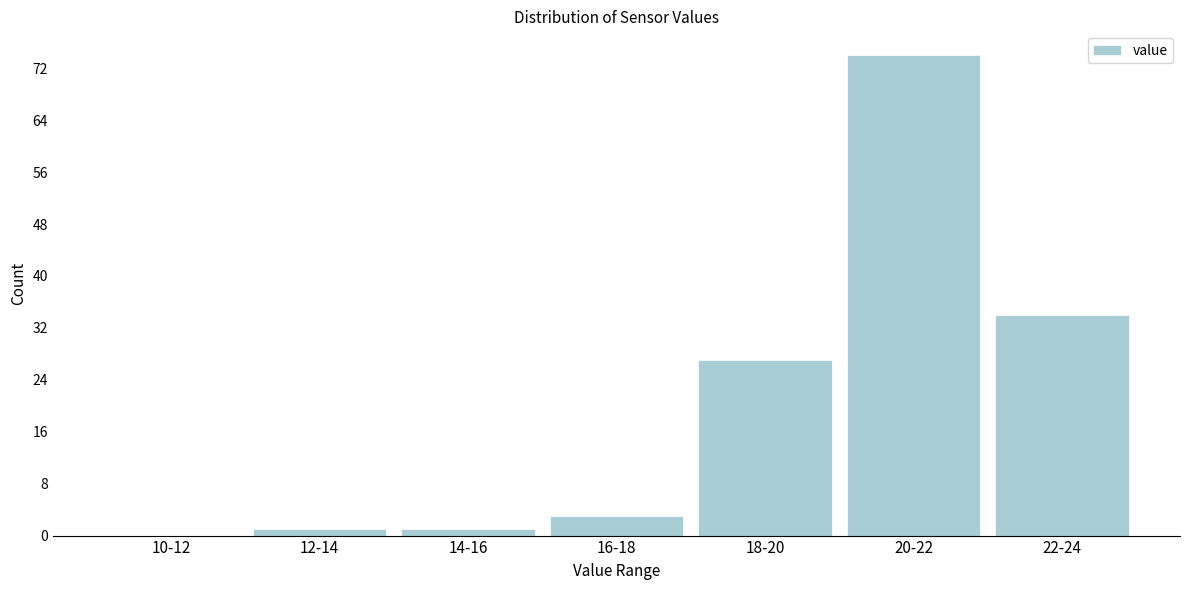

Reading right to left, what are all the values shown in this chart?

22-24=34	20-22=74	18-20=27	16-18=3	14-16=1	12-14=1	10-12=0